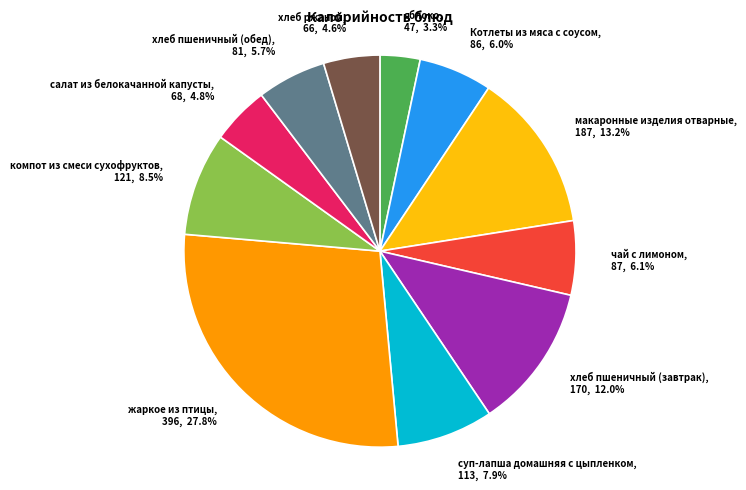

To the nearest percent, what is the average slice percentage?

9%